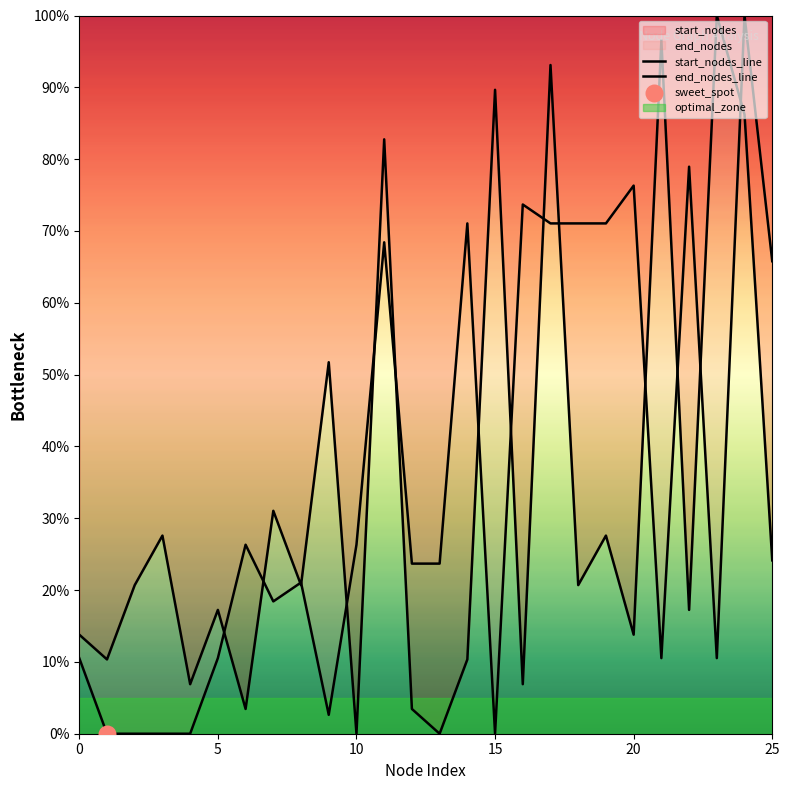

What is the total value across all series at 23?

110.5